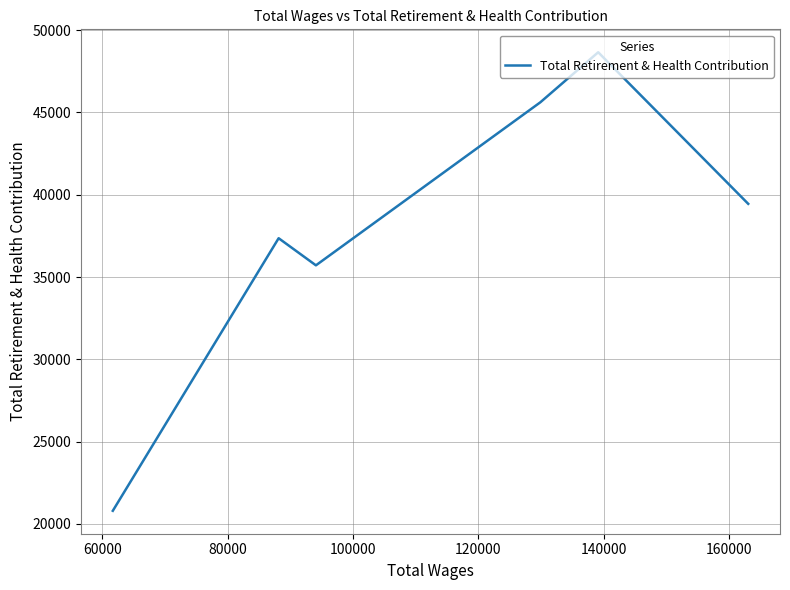

How many points are higher than both their immediate neighbors (excluding endpoints)?

2